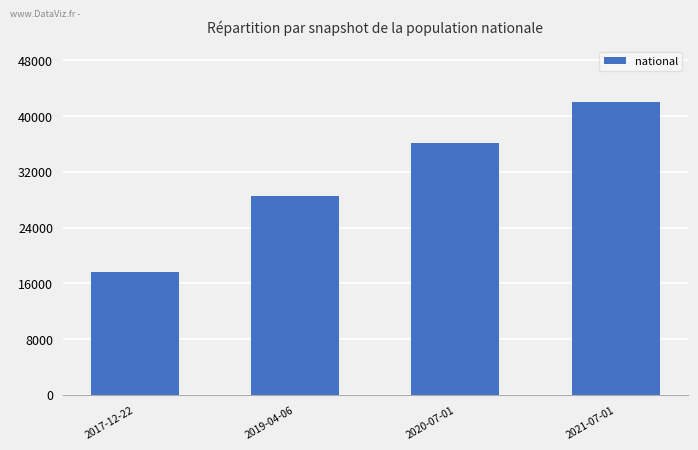

How many bars are there in total?

4